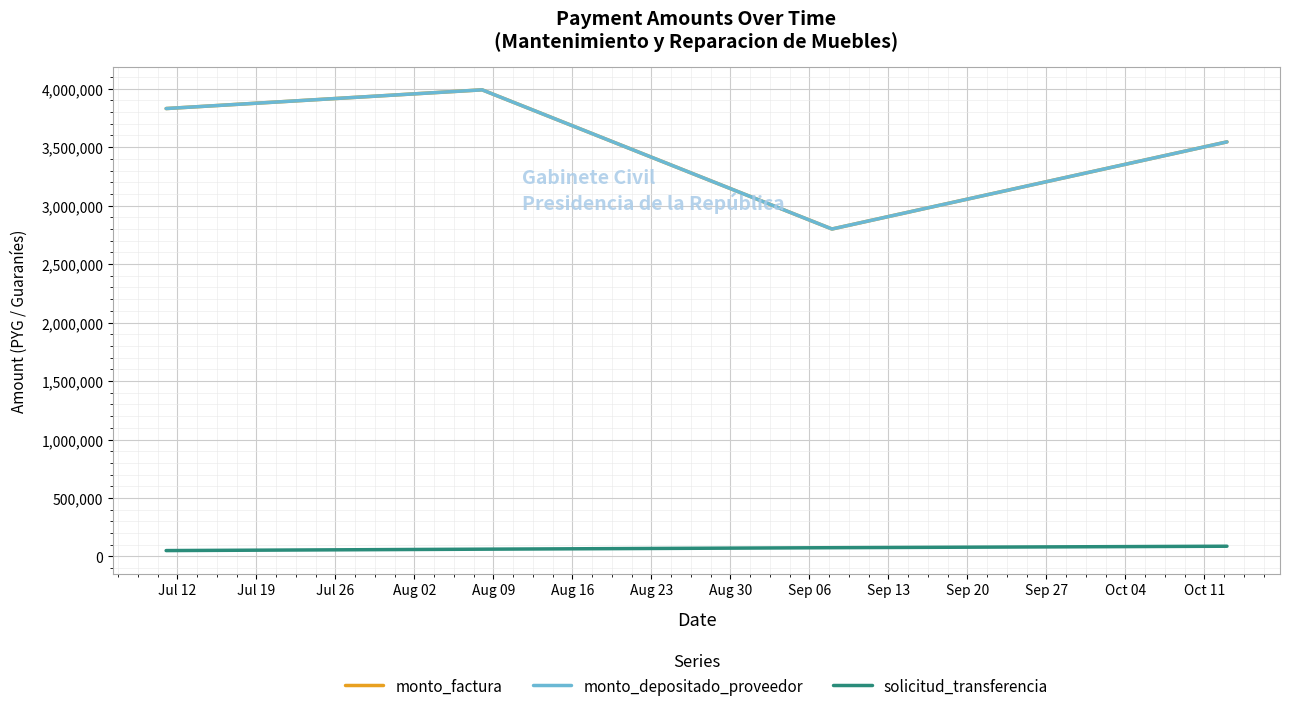

Which series has the largest total across all categories?

monto_factura